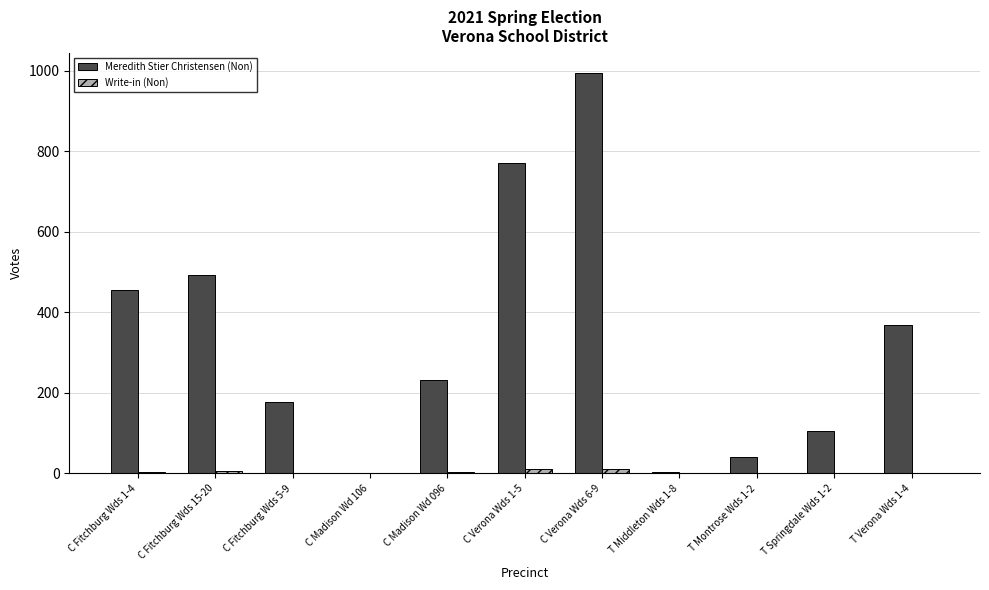

How many groups of bars are there?

11